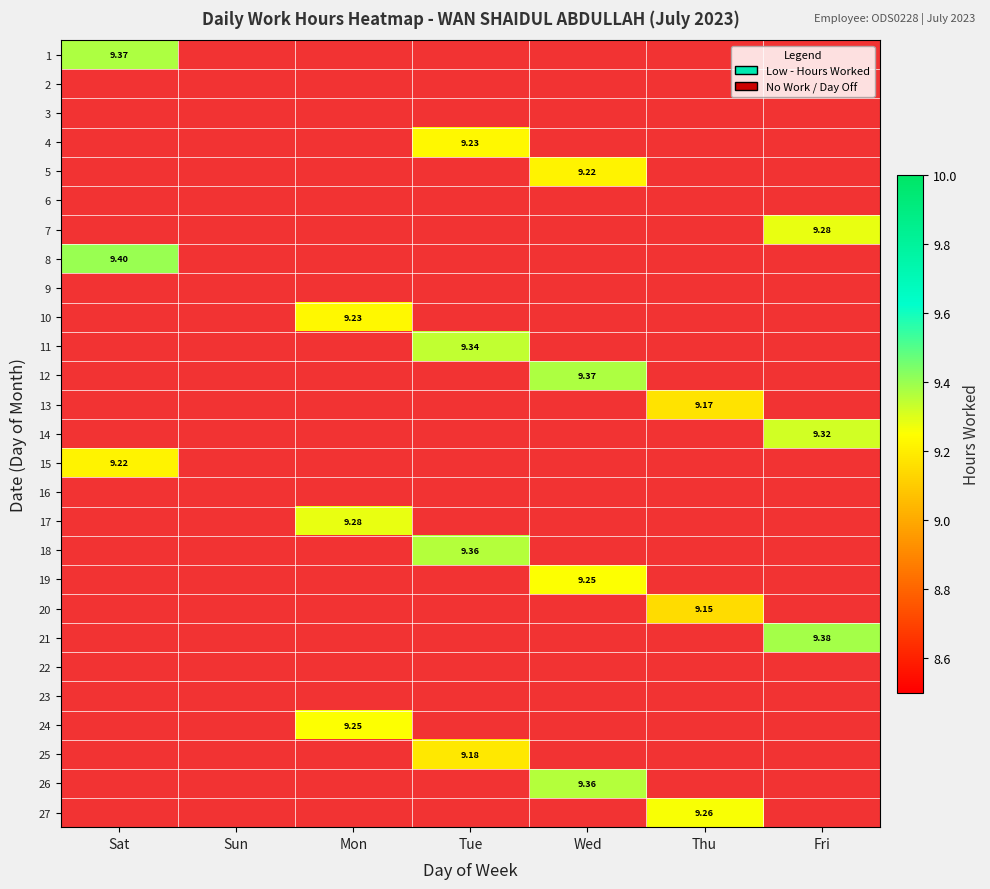

What is the spread (max minus min) of values at Tue?

9.4